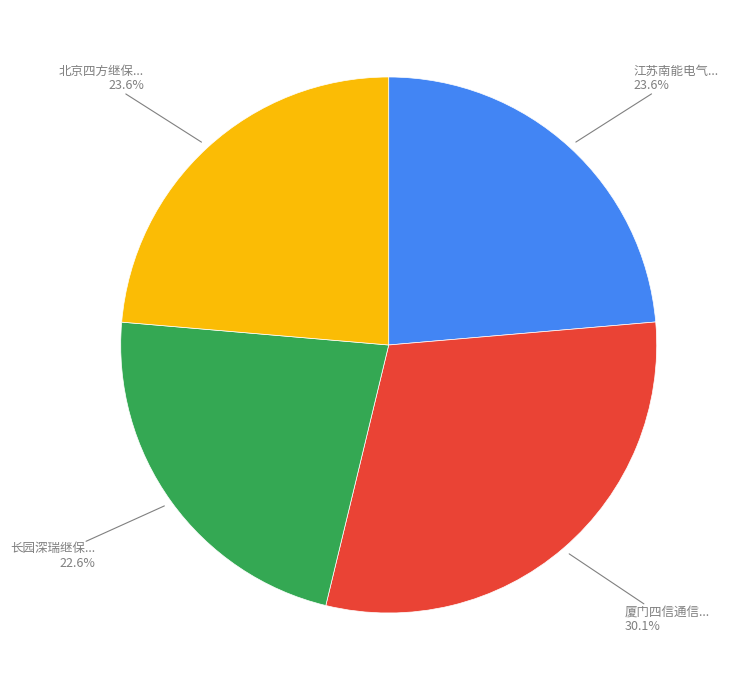

Does any single category account for the majority?

No